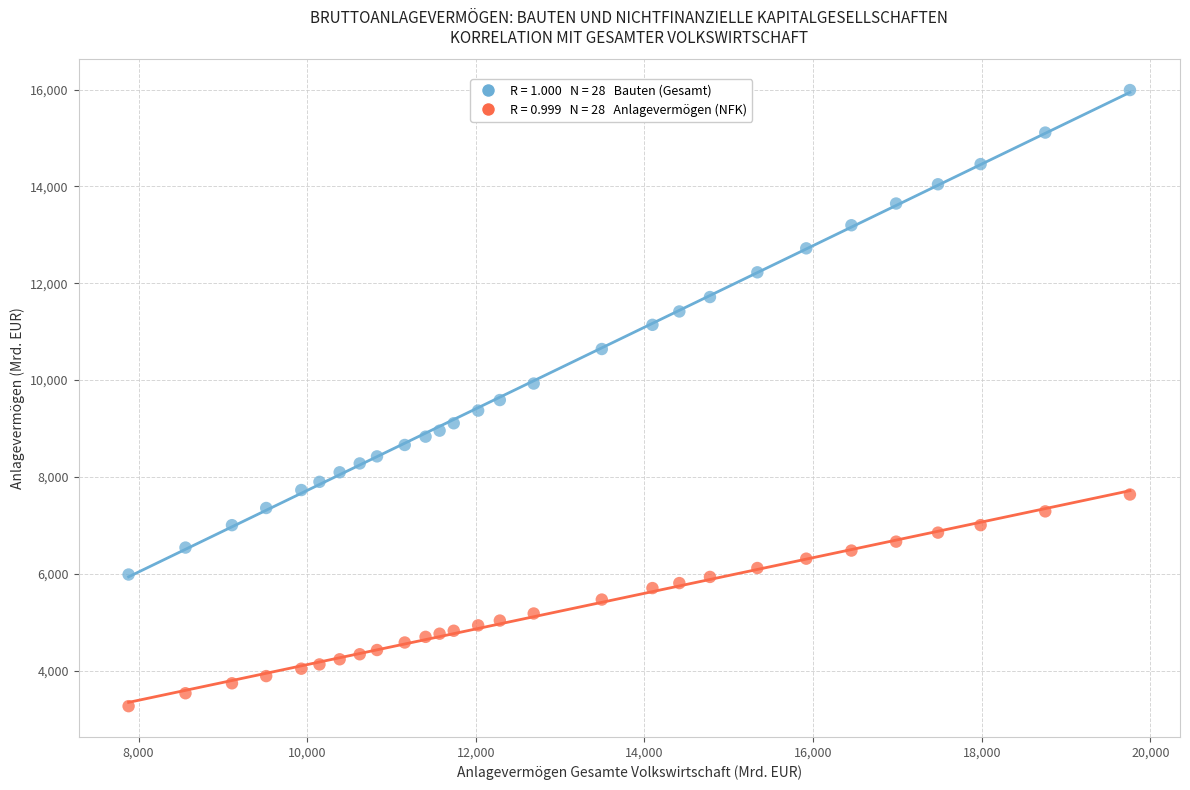

Across all data points, what is the range of Y values (max minus min)?

12724.6